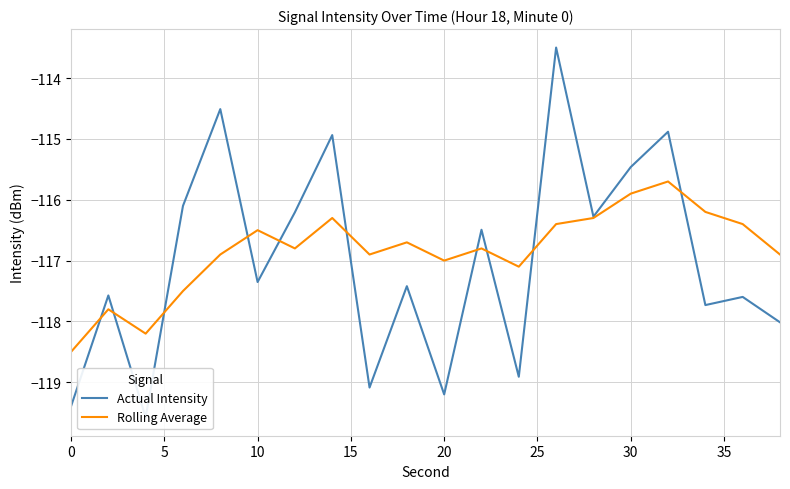

True or false: Rolling Average has a value of -116.5 at 10.

True